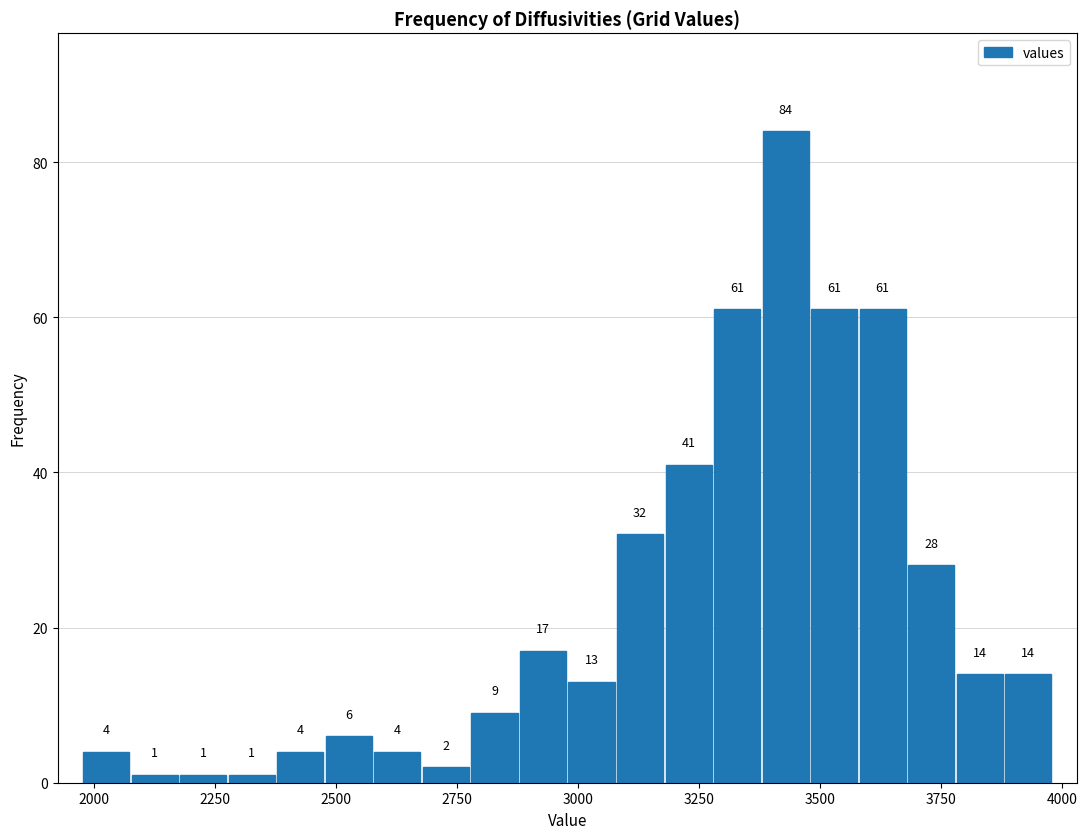

Read against the x-axis, roughly where is the centre of the tallest bar?

3450